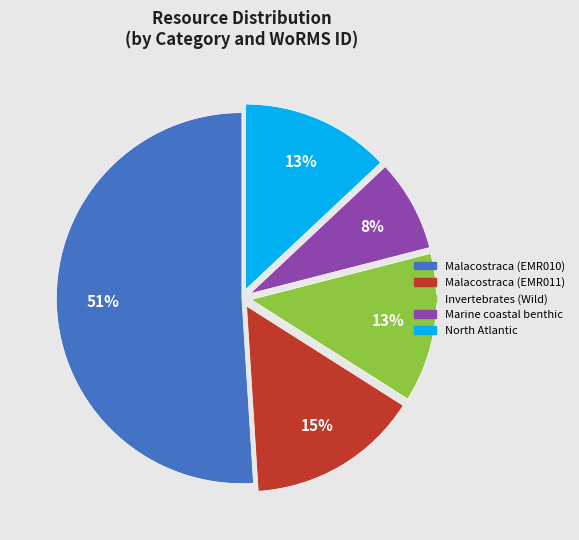

Do Malacostraca (EMR011) and Invertebrates (Wild) together represent more than half of the pie?

No